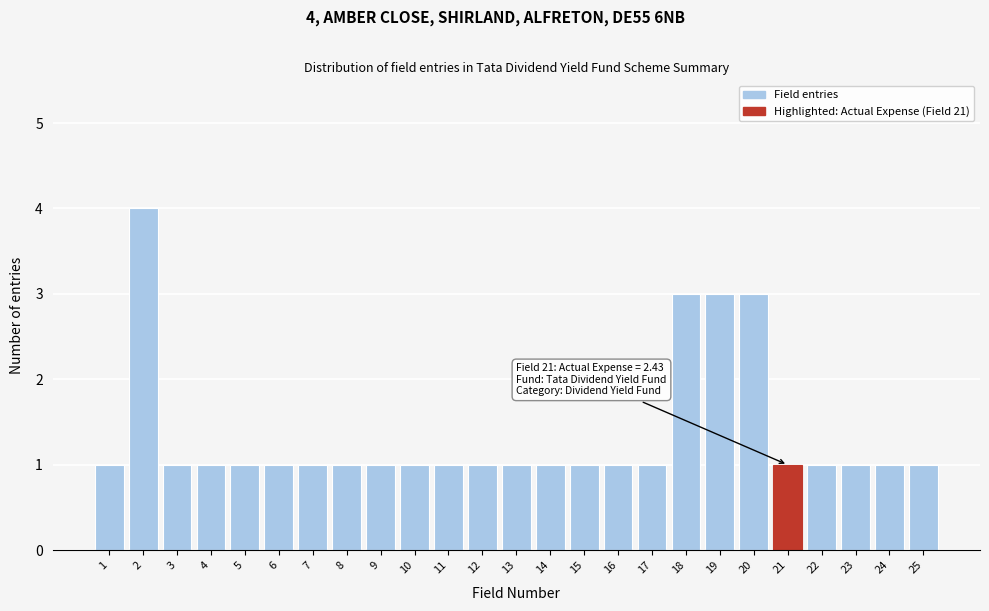

Reading left to right, transcribe all the data shown in this chart.

1	4	1	1	1	1	1	1	1	1	1	1	1	1	1	1	1	3	3	3	1	1	1	1	1